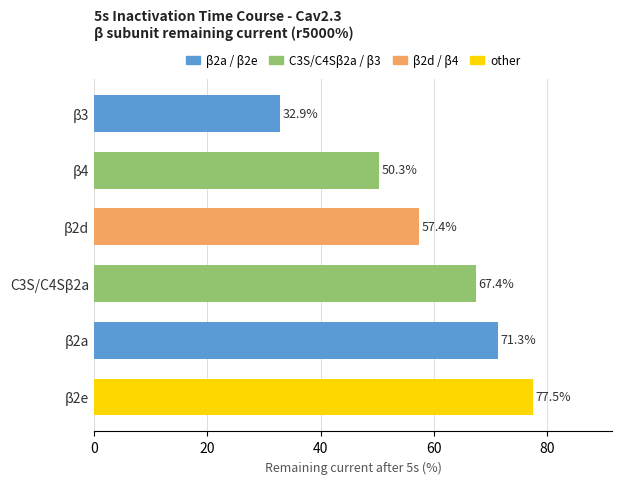

At which label is the value closest to 55?

β2d